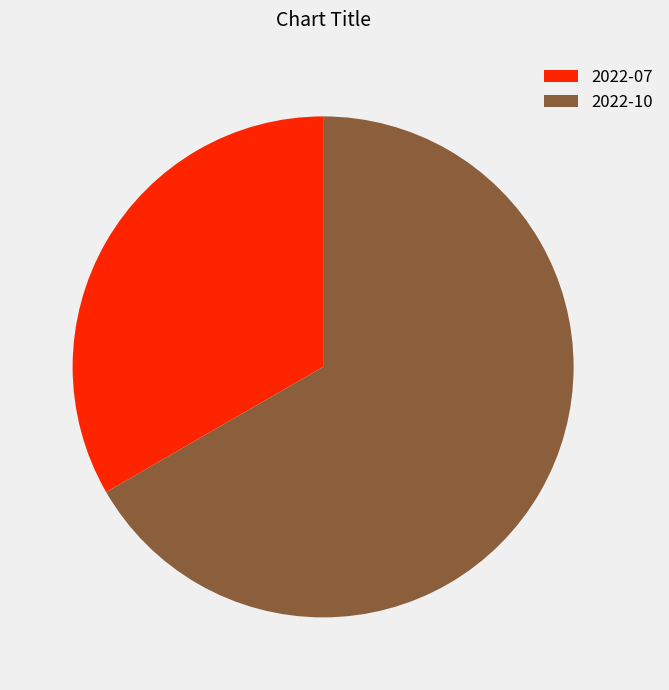

Which category has the smallest portion of the pie?

2022-07